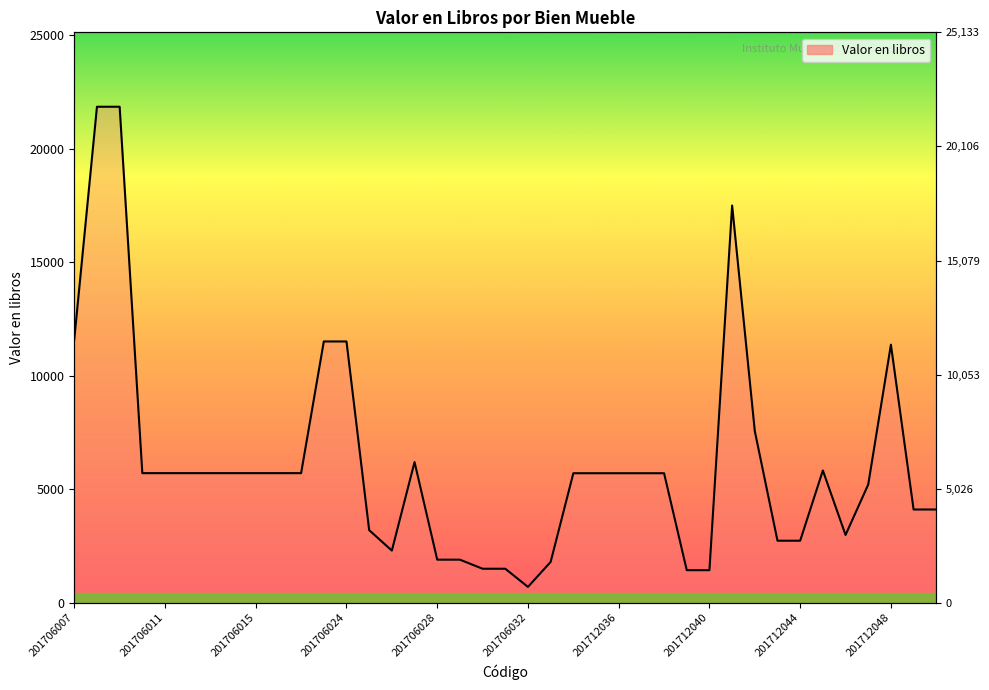

At which label does the data first exceed 5708?

201706007